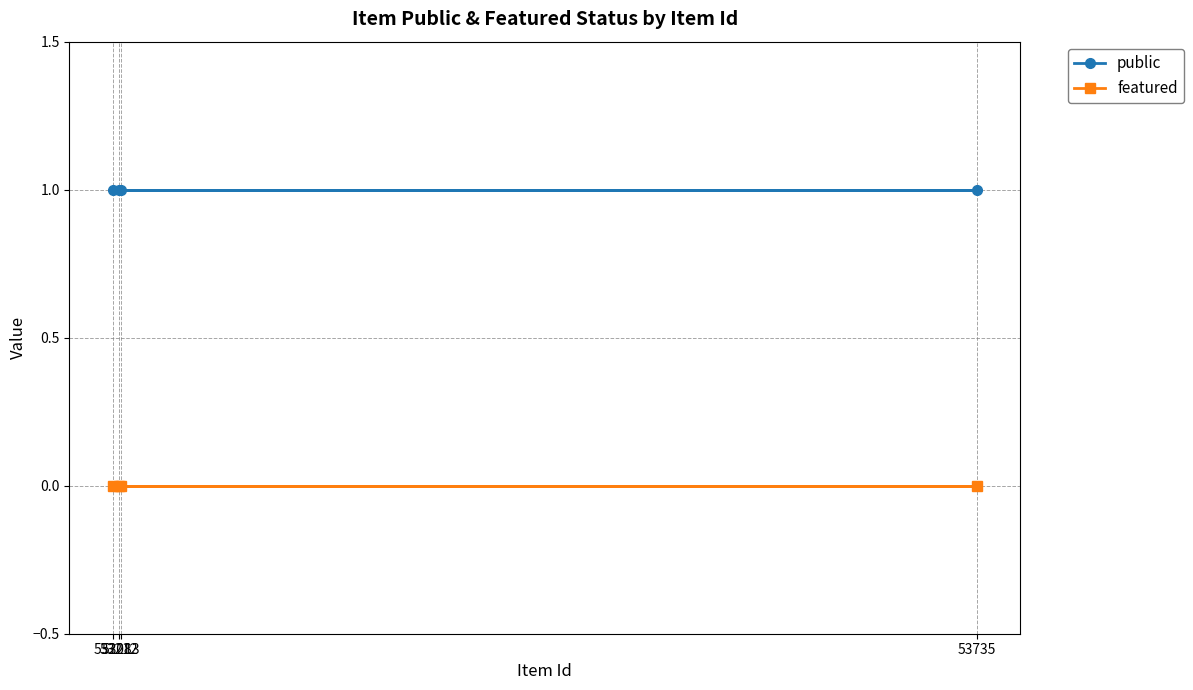

The featured series shows 0 at 53213. True or false?

True